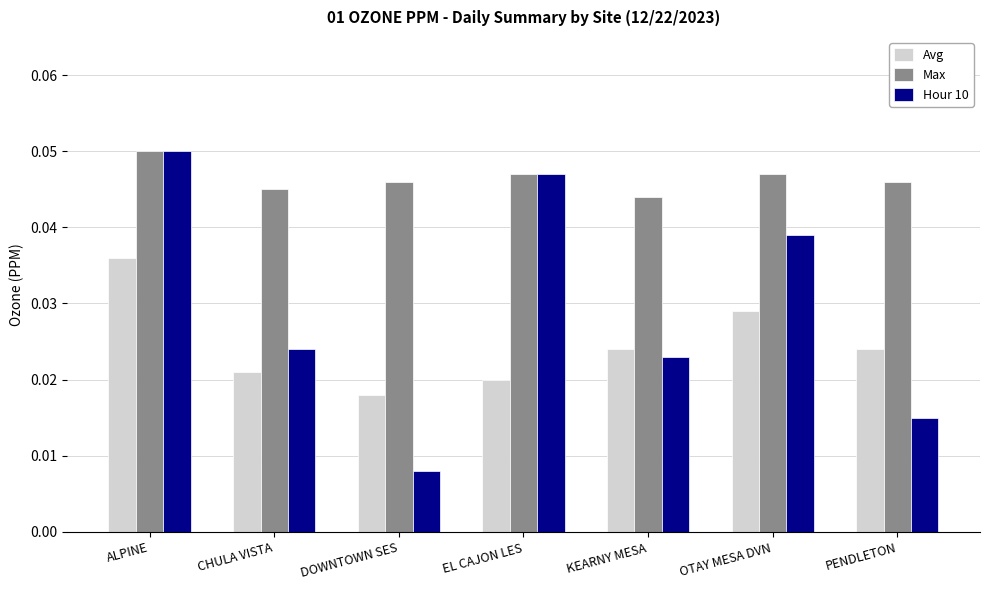

Which label corresponds to the largest value in the chart?

ALPINE